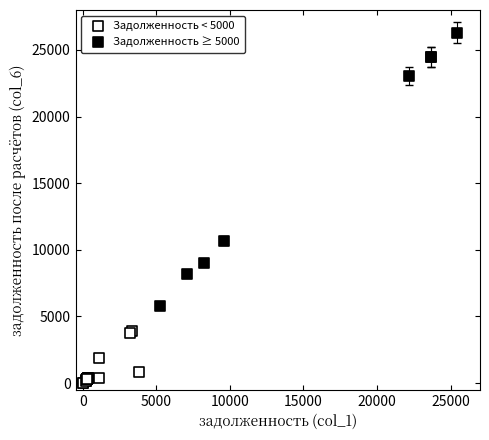

What are all the series names shown in the legend?

Задолженность < 5000, Задолженность ≥ 5000